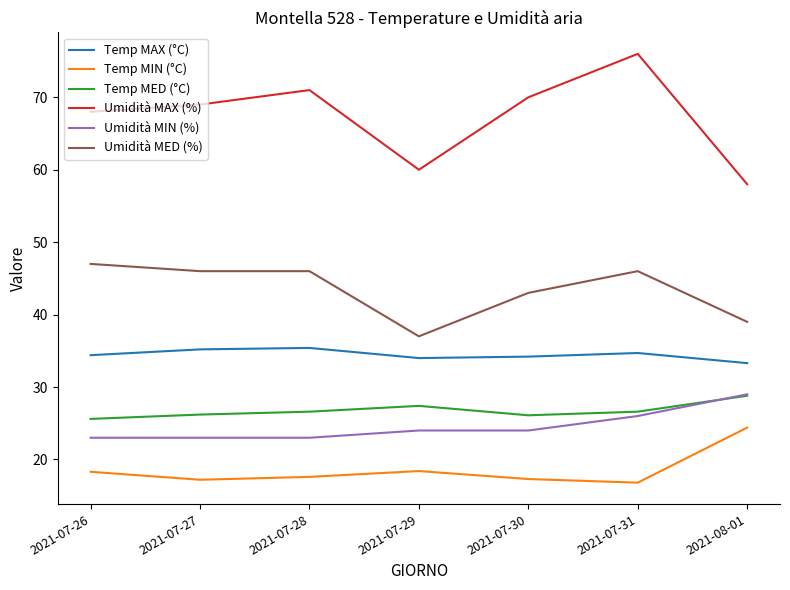

Does the chart have visible grid lines?

No